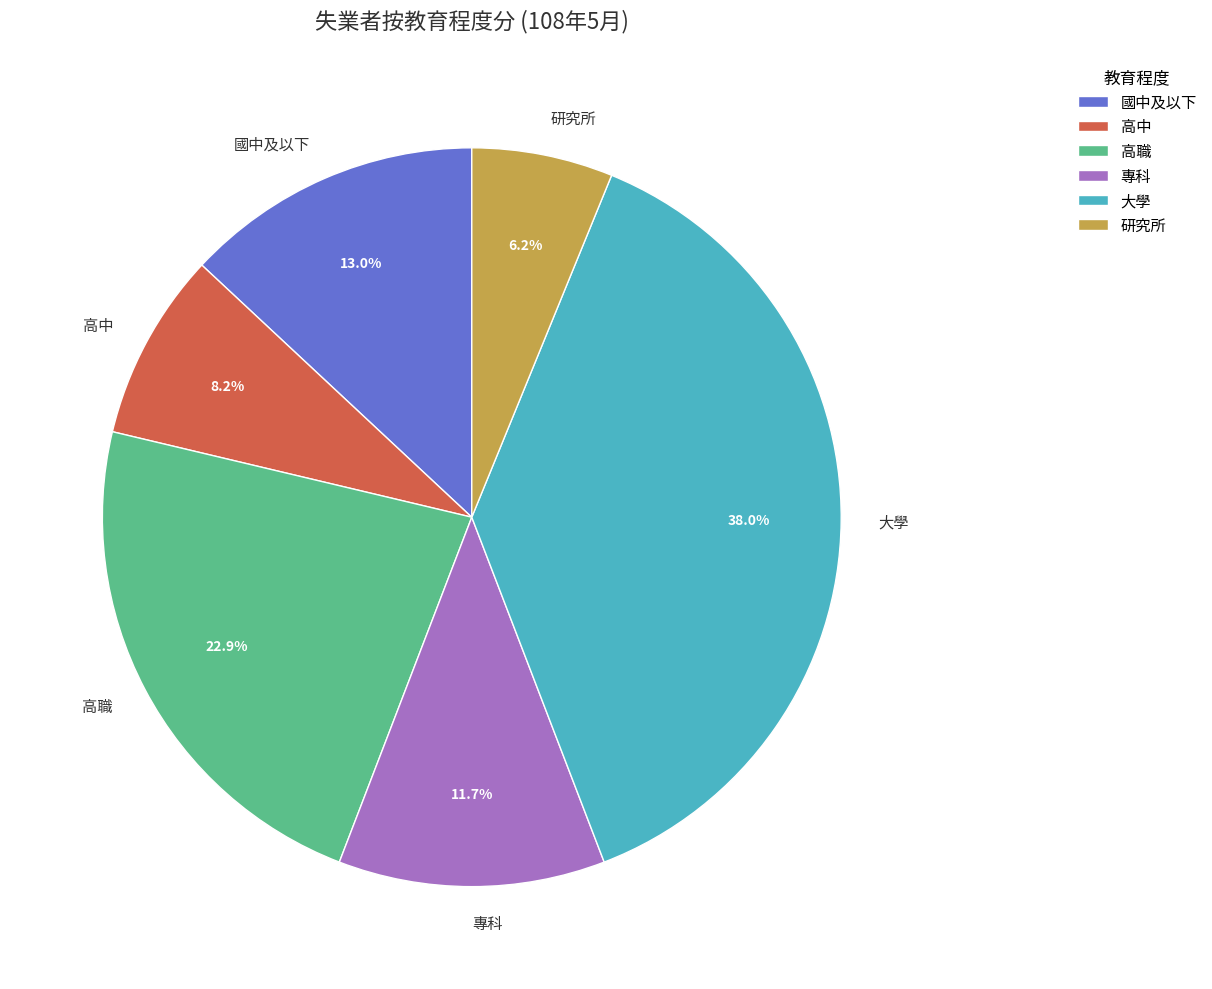

To the nearest percent, what is the difference between the largest and smallest slice percentages?

32%